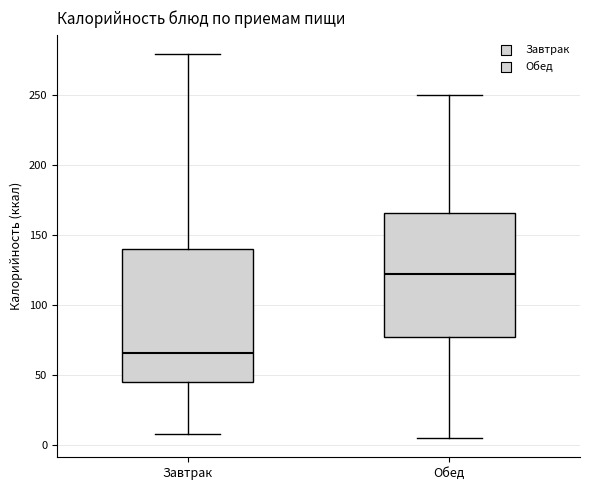

Reading left to right, transcribe this box plot: for each box, give where its median line is, the range the box spans, and where its two whiskers end, as read against the y-axis. The values are not printed on the chart, so give them approximately, as read against the axis.

Завтрак: median 65, box 45 to 140, whiskers 10 to 280
Обед: median 120, box 75 to 165, whiskers 5 to 250